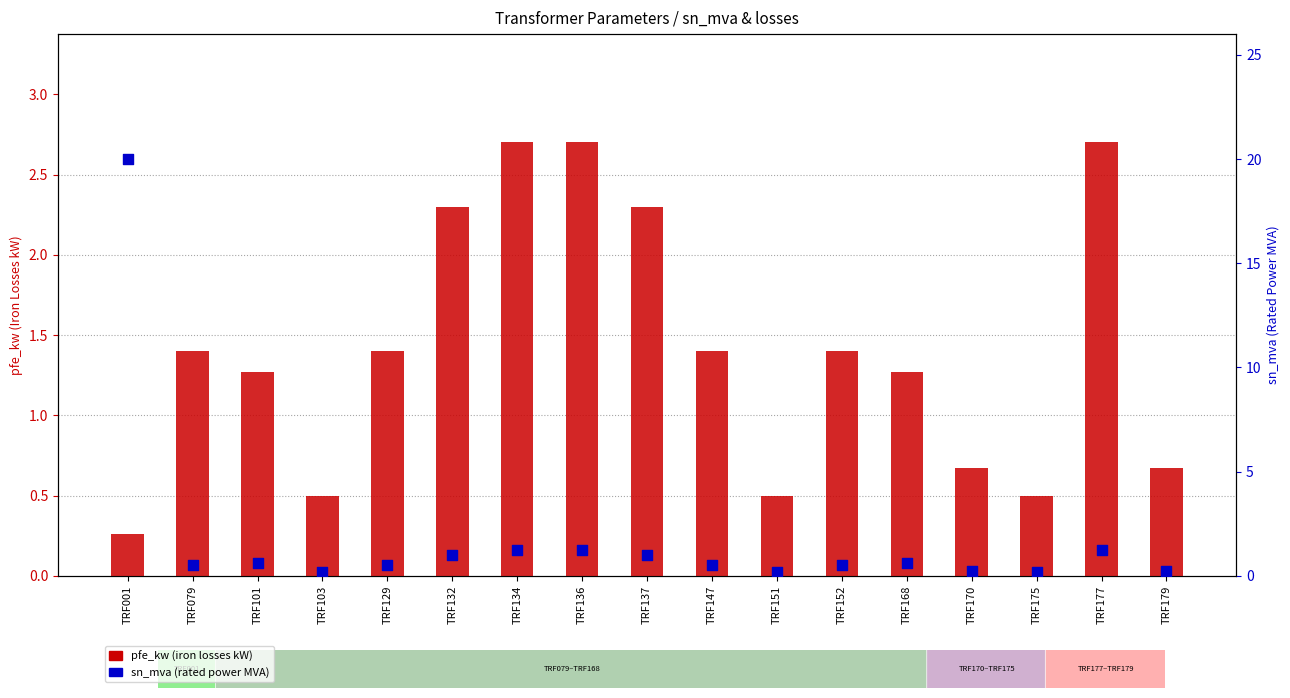

Which series reaches the maximum Y coordinate?

sn_mva (rated power MVA)